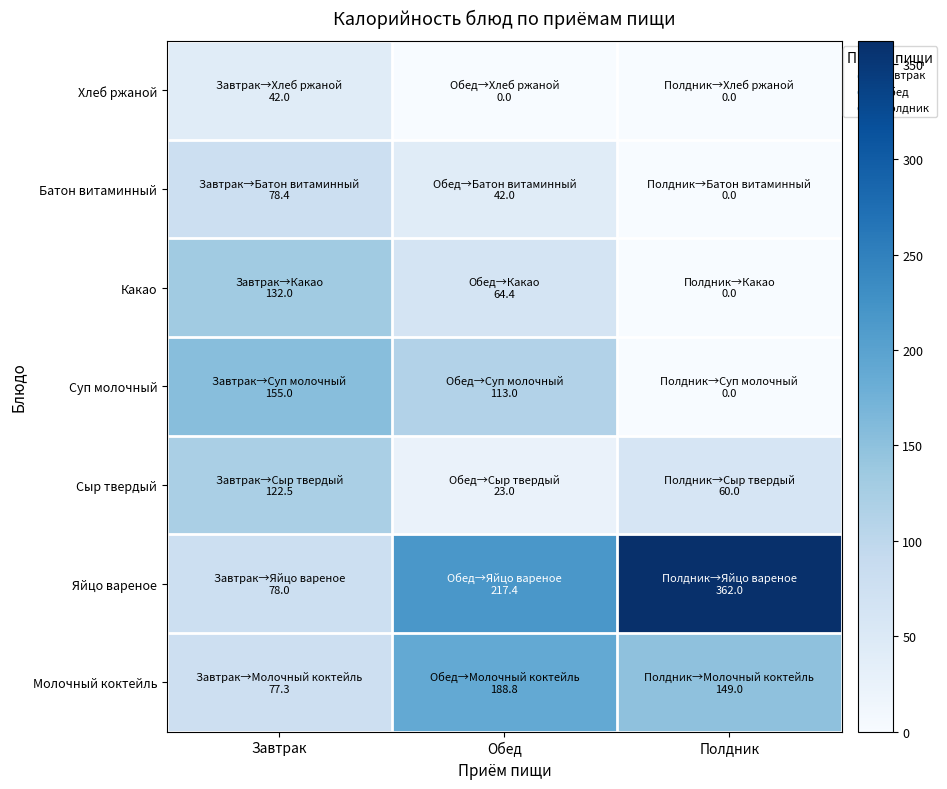

Reading right to left, extract all data points from this chart.

Молочный коктейль: Полдник=149.0	Обед=188.8	Завтрак=77.3
Яйцо вареное: Полдник=362.0	Обед=217.4	Завтрак=78.0
Сыр твердый: Полдник=60.0	Обед=23.0	Завтрак=122.5
Суп молочный: Полдник=0.0	Обед=113.0	Завтрак=155.0
Какао: Полдник=0.0	Обед=64.4	Завтрак=132.0
Батон витаминный: Полдник=0.0	Обед=42.0	Завтрак=78.4
Хлеб ржаной: Полдник=0.0	Обед=0.0	Завтрак=42.0